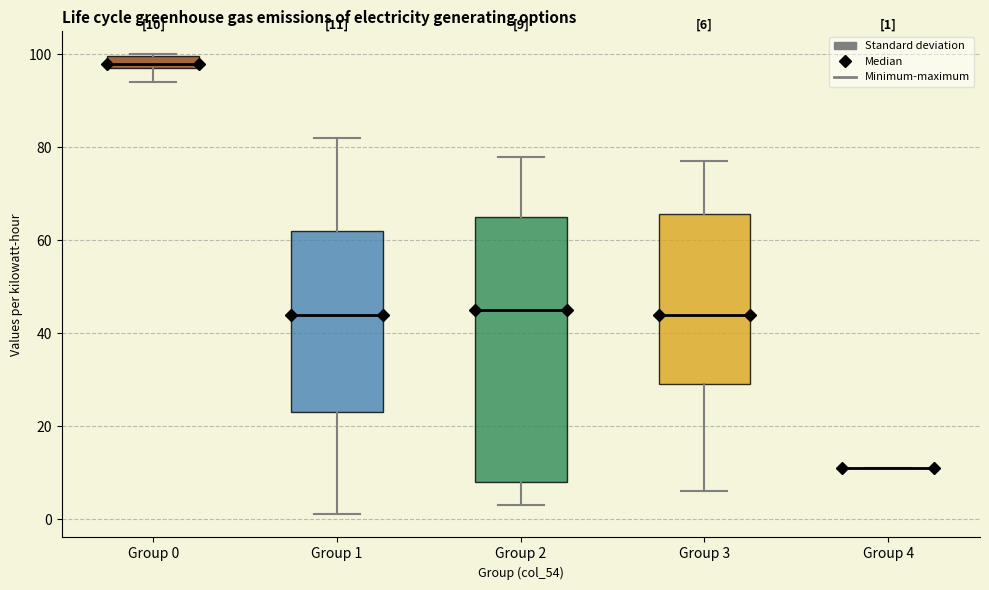

Which box is the tallest, from its lower edge to its upper edge?

Group 2